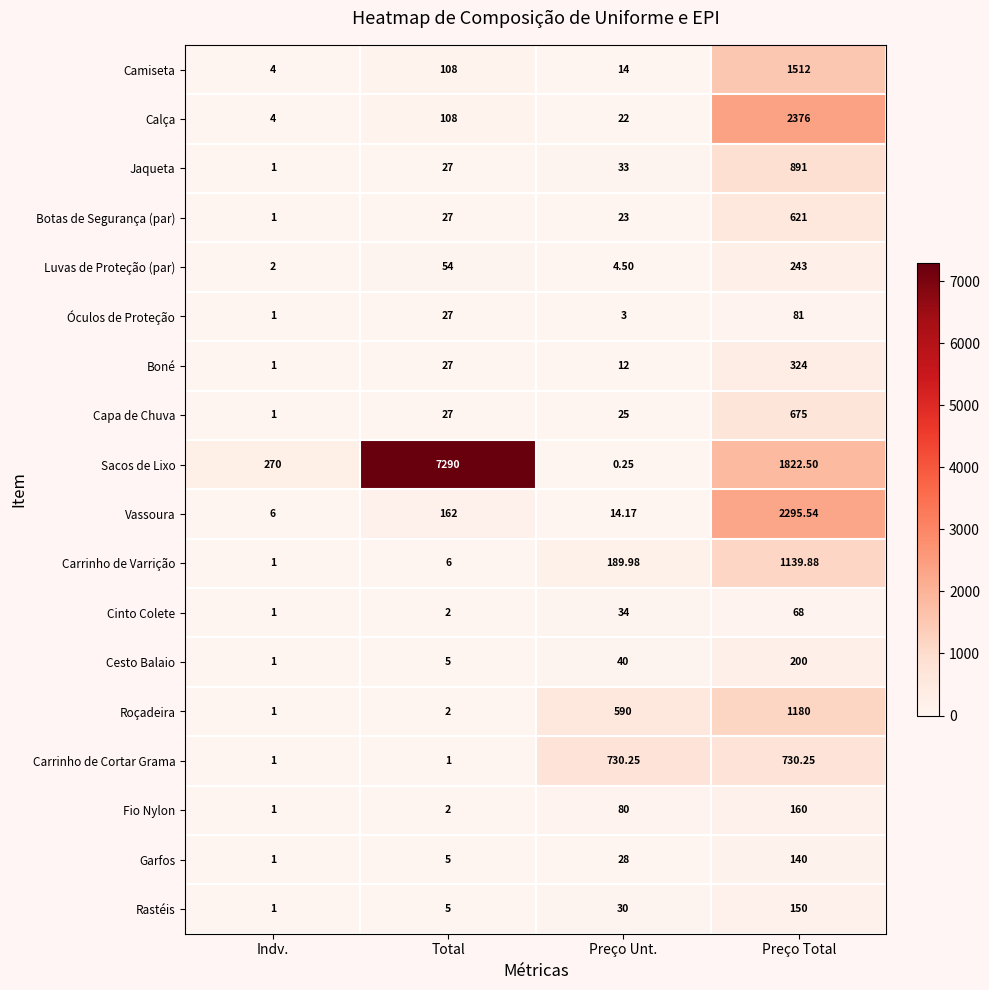

At which label is Óculos de Proteção closest to 41?

Total